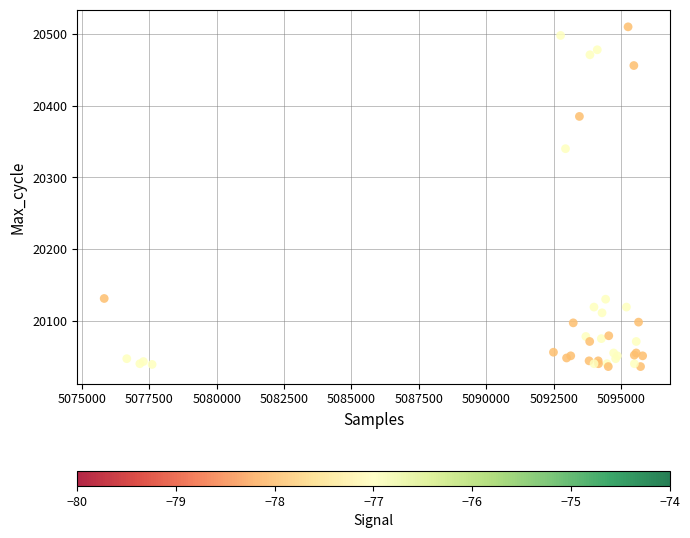

What Y value in the scatter plot is closest to 20273?

20340